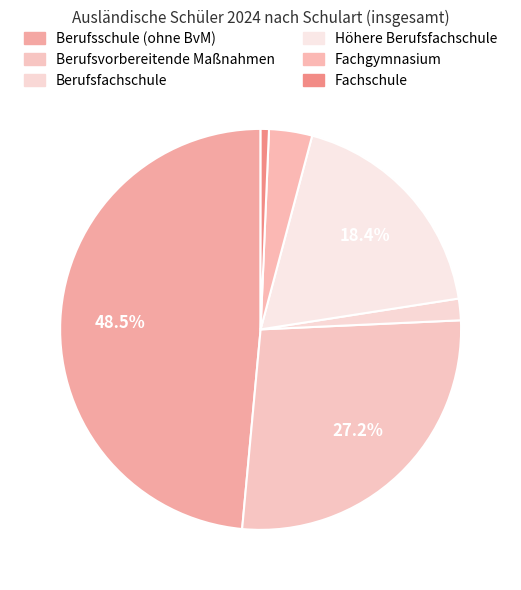

Which category has the biggest portion of the pie?

Berufsschule (ohne BvM)